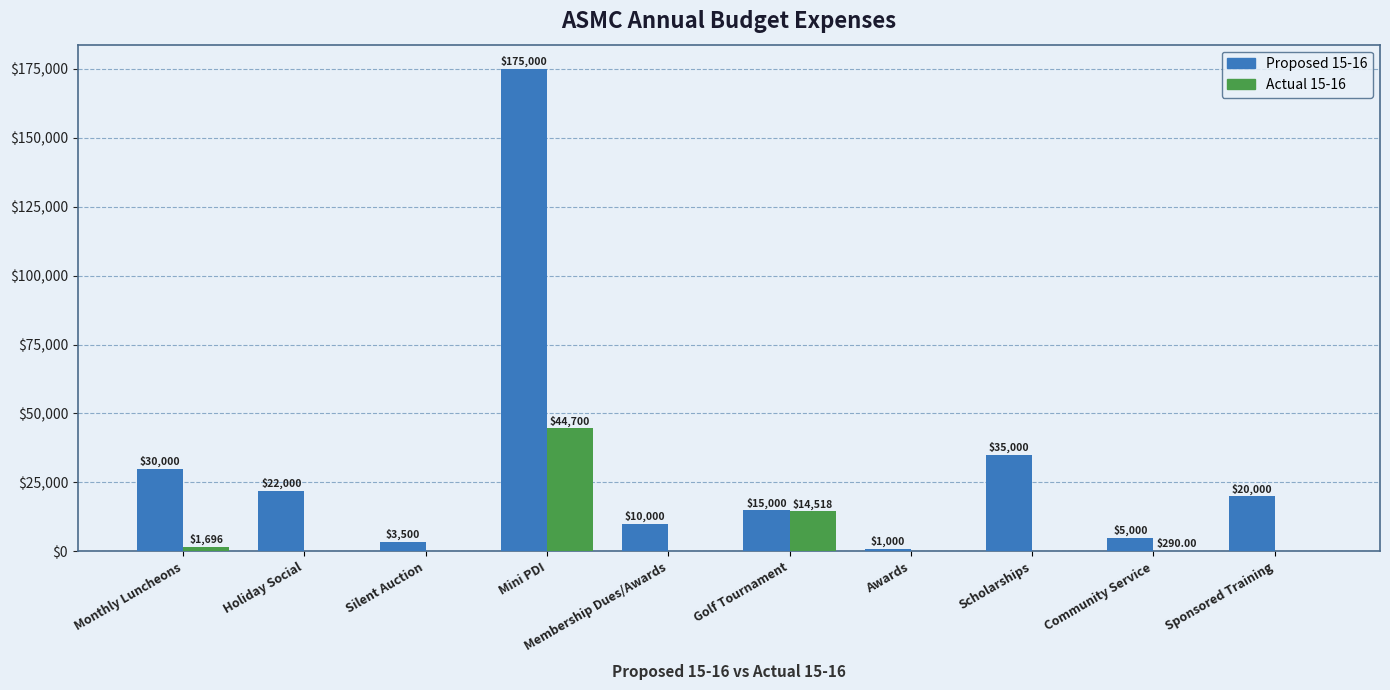

Reading right to left, extract all data points from this chart.

Proposed 15-16: Sponsored Training=20000	Community Service=5000	Scholarships=35000	Awards=1000	Golf Tournament=15000	Membership Dues/Awards=10000	Mini PDI=175000	Silent Auction=3500	Holiday Social=22000	Monthly Luncheons=30000
Actual 15-16: Sponsored Training=0	Community Service=290	Scholarships=0	Awards=0	Golf Tournament=14518	Membership Dues/Awards=0	Mini PDI=44700	Silent Auction=0	Holiday Social=0	Monthly Luncheons=1696